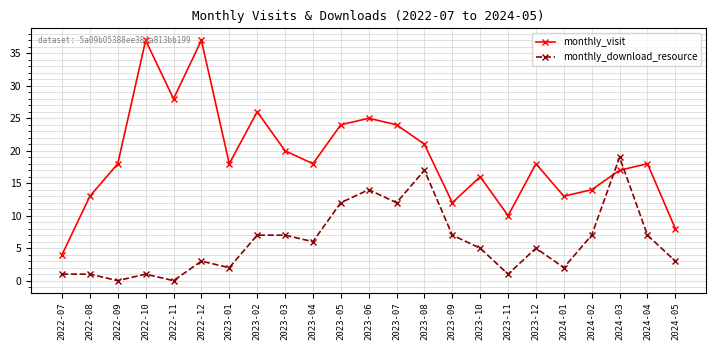

True or false: monthly_download_resource and monthly_visit cross at least once.

True